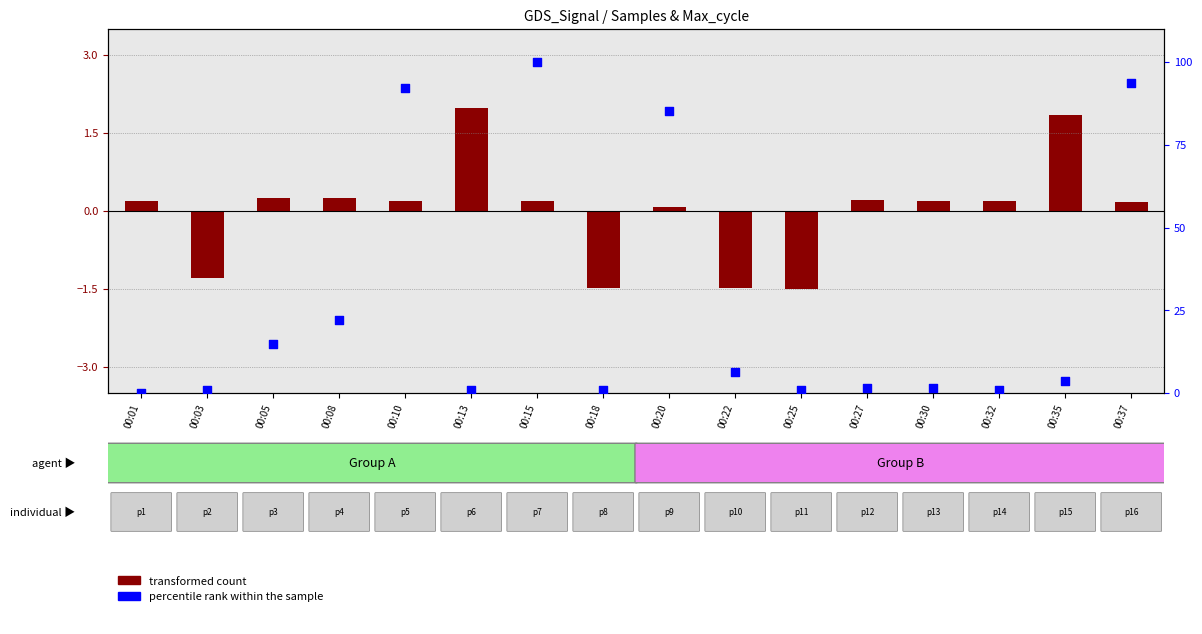

At which category is the sum across all series the highest?

00:15